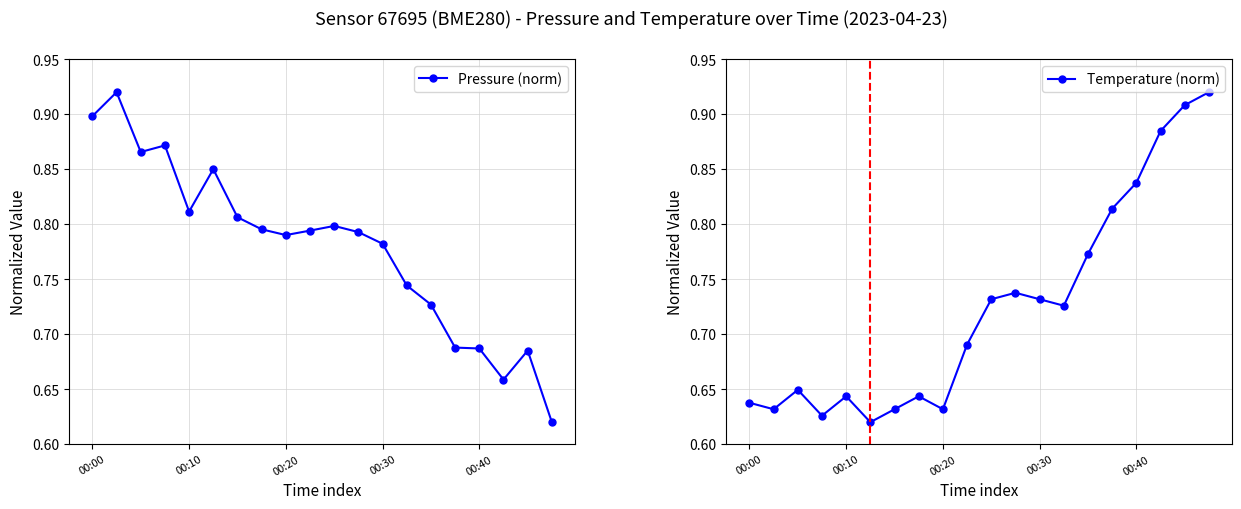

True or false: Pressure (norm) has a value of 0.9 at 00:00.

True